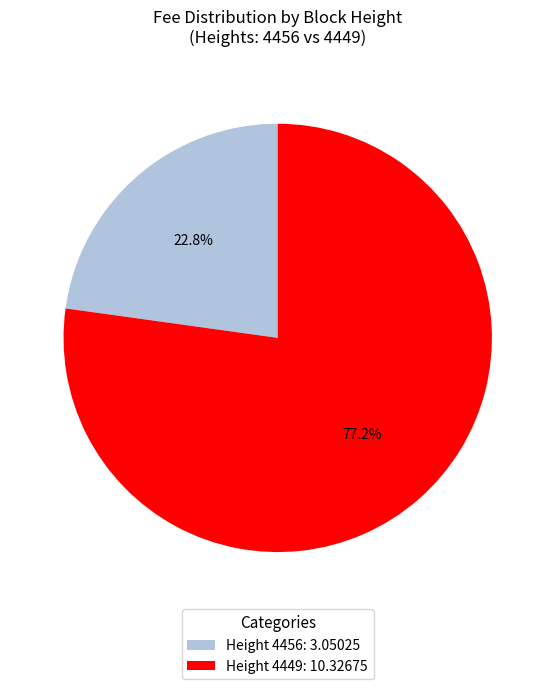

Between Height 4449: 10.32675 and Height 4456: 3.05025, which is larger?

Height 4449: 10.32675